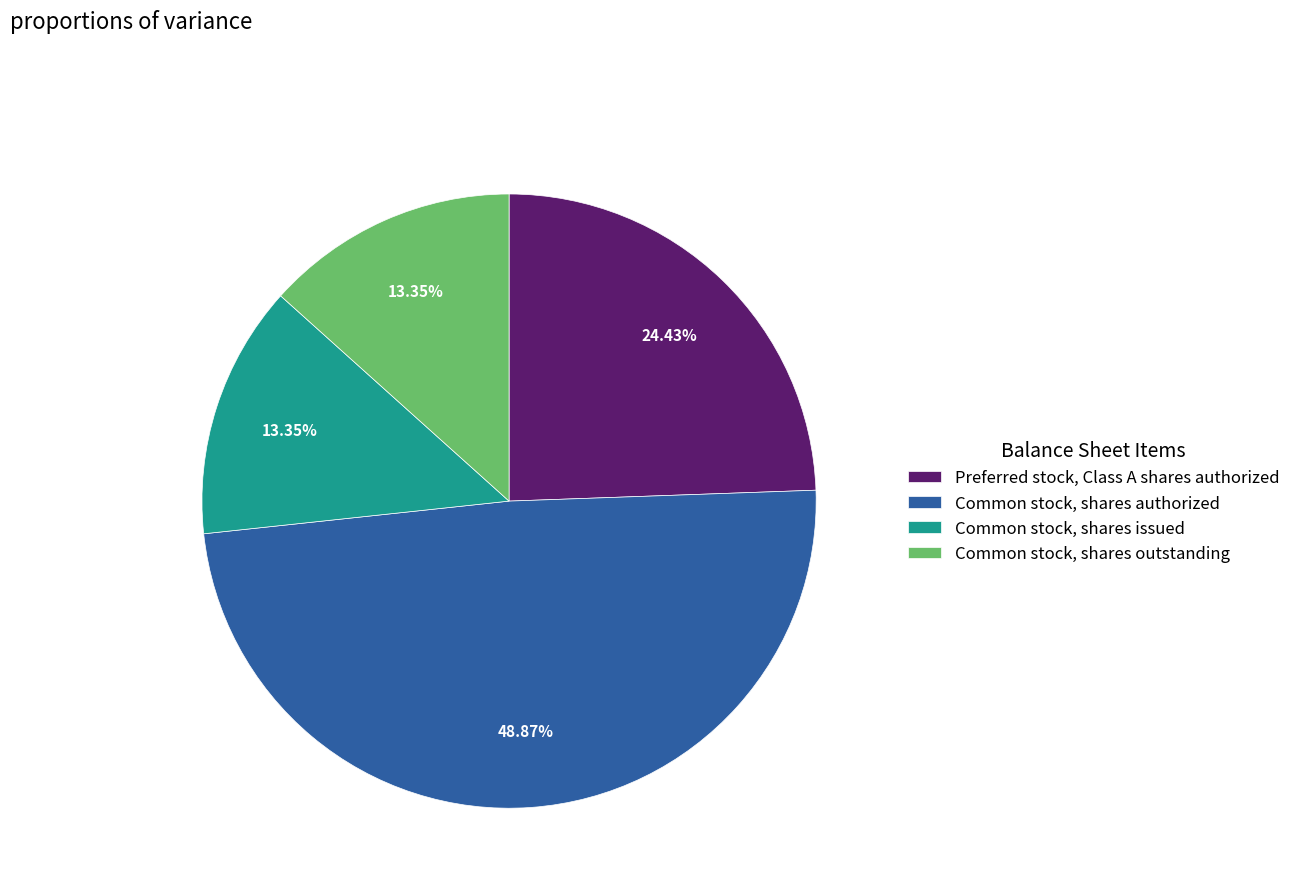

To the nearest percent, what percentage of the pie is Common stock, shares issued?

13%